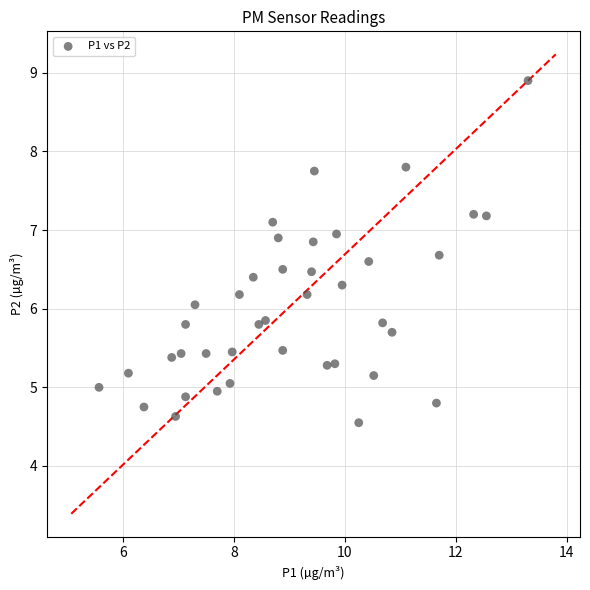

What is the range of X values (max minus min)?

7.7